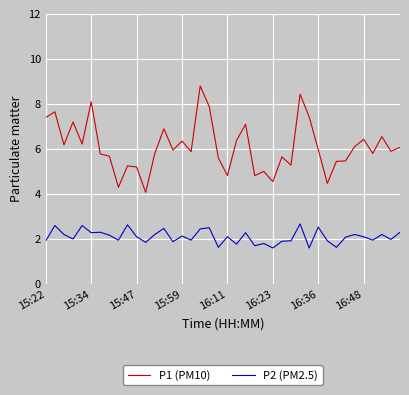

What is the difference between the maximum and minimum values in the P1 (PM10) series?

4.7